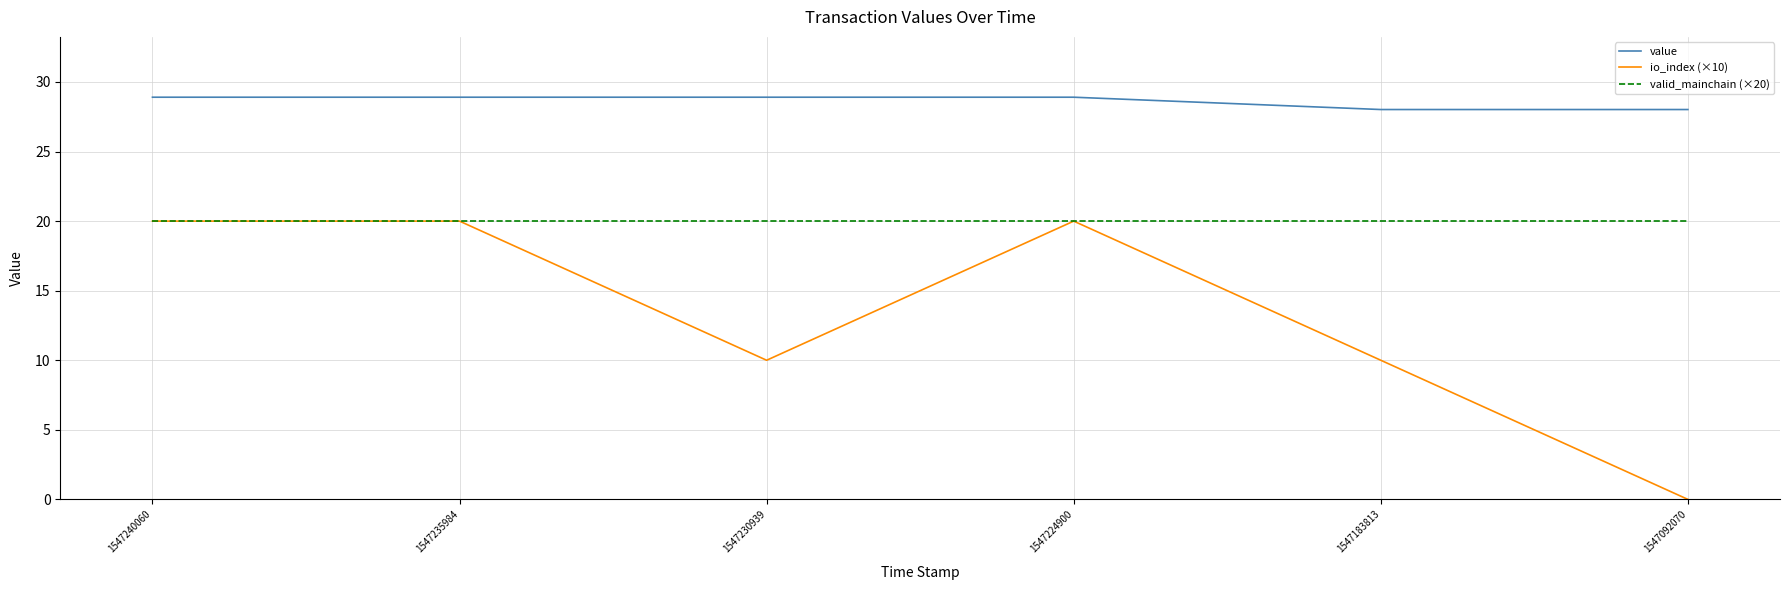

True or false: valid_mainchain (×20) and value intersect in this chart.

False